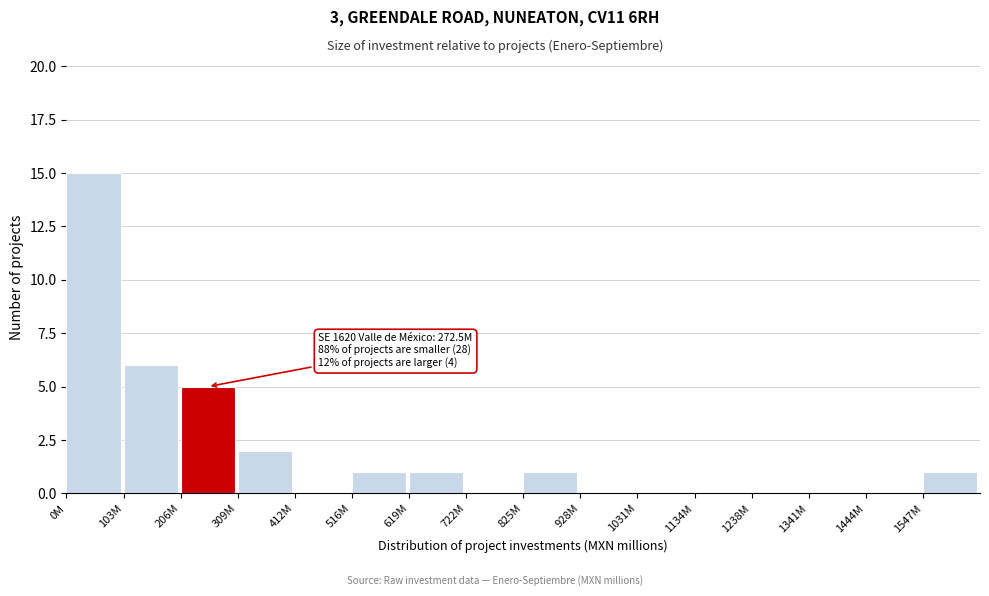

Reading right to left, what are all the values shown in this chart?

1547M=1	1444M=0	1341M=0	1238M=0	1134M=0	1031M=0	928M=0	825M=1	722M=0	619M=1	516M=1	412M=0	309M=2	206M=5	103M=6	0M=15